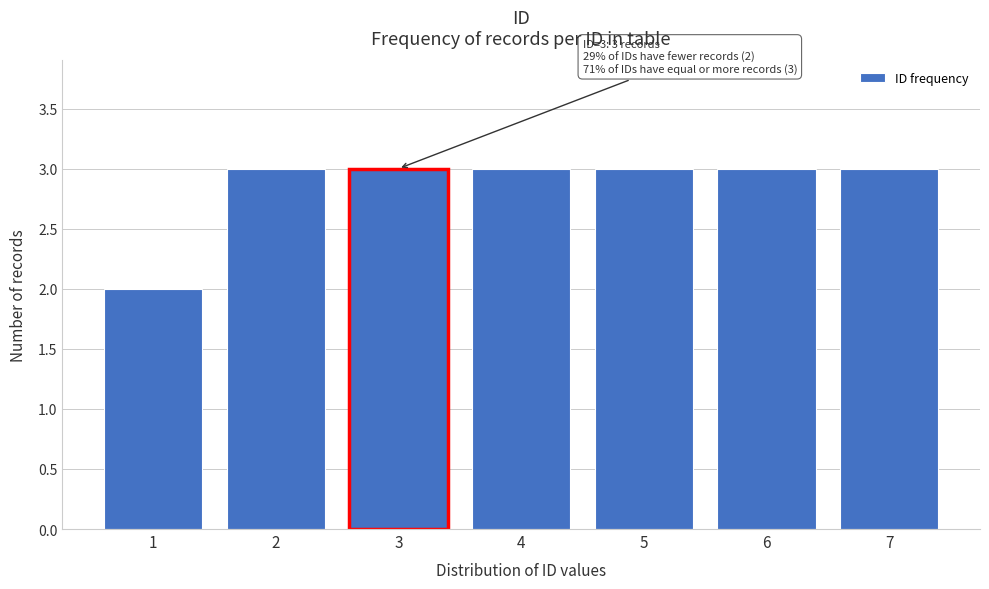

Reading left to right, what are all the values shown in this chart?

2	3	3	3	3	3	3